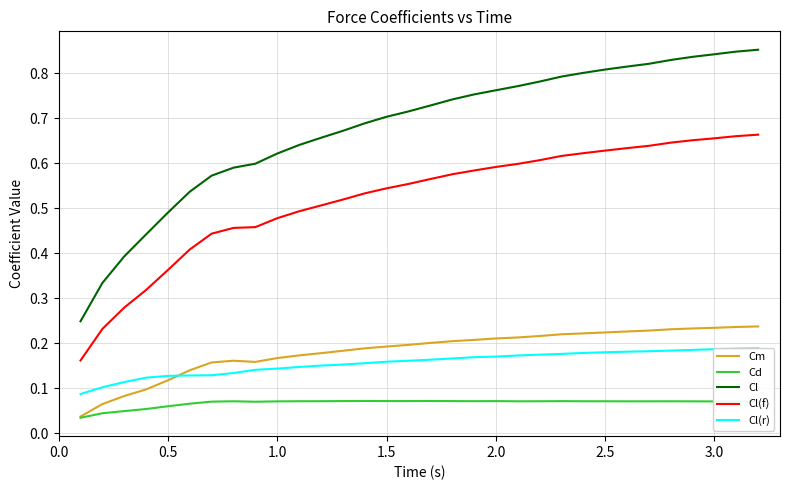

True or false: Cl and Cm intersect in this chart.

False